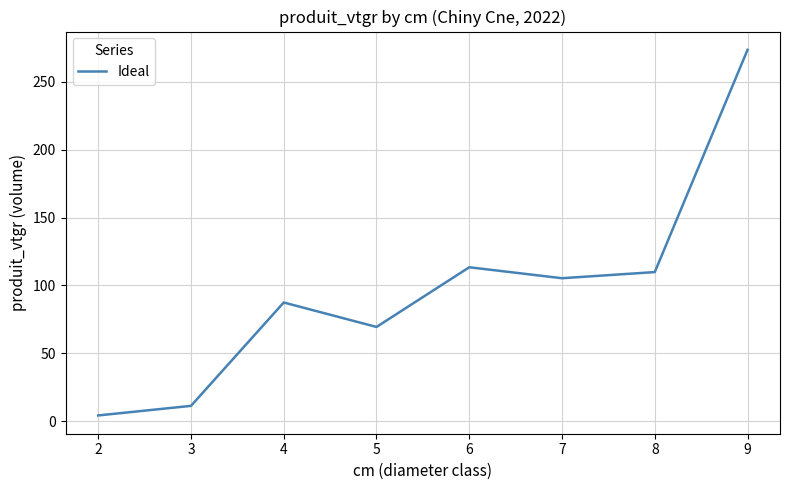

The value at 5 is 69.5. True or false?

True